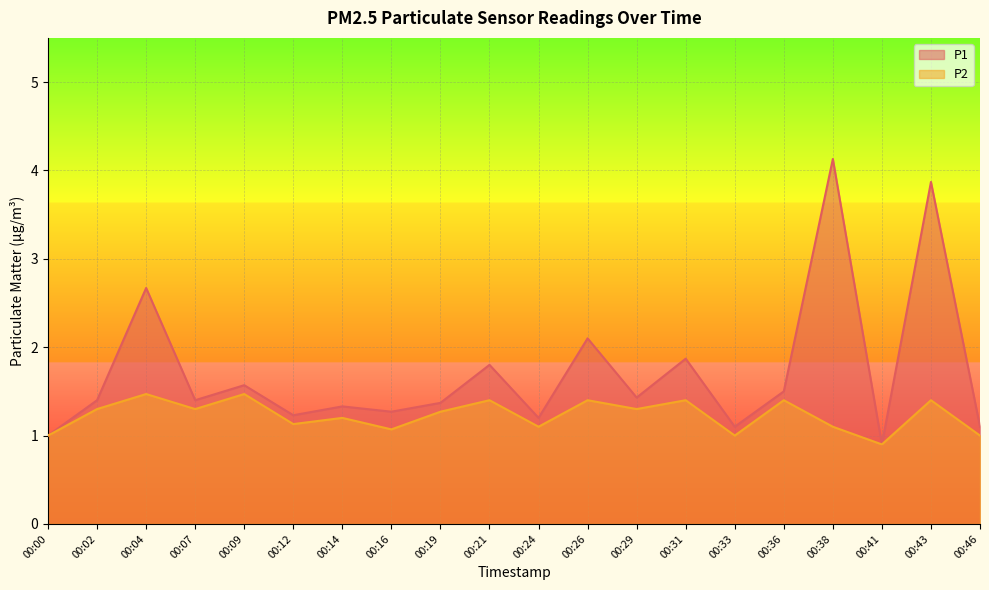

How many data points does each series have?

20